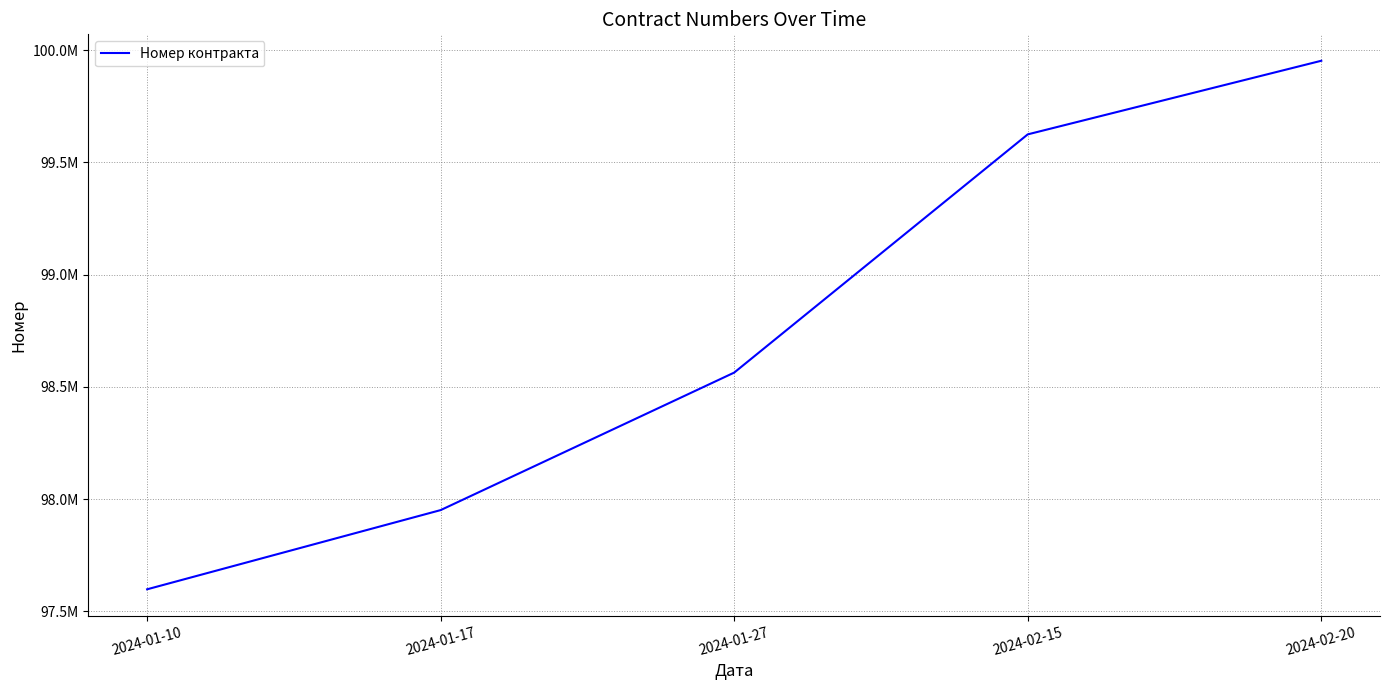

Is this an area chart (filled region under the line)?

No